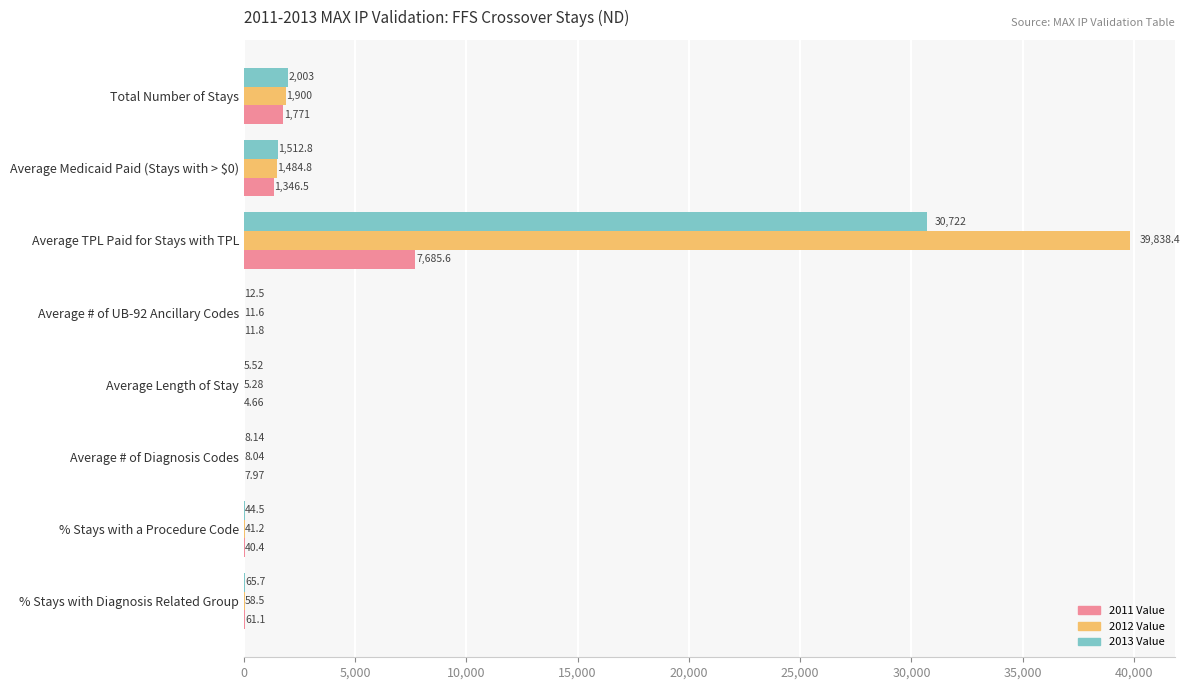

Where is 2013 Value nearest to the value 15363?

Total Number of Stays